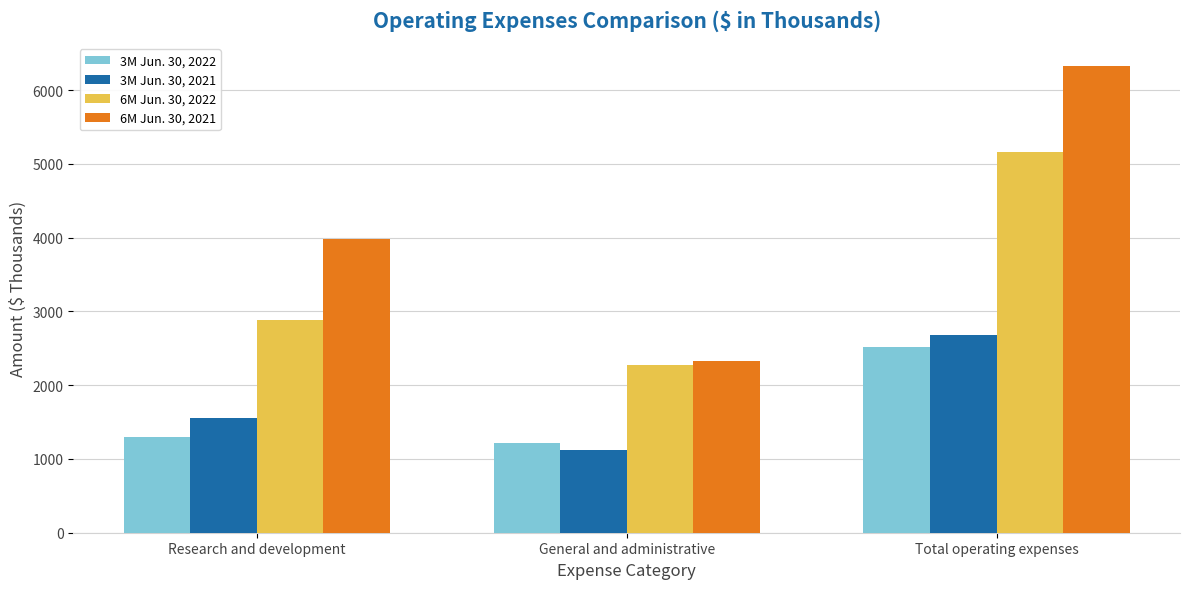

What is the sum of the 3M Jun. 30, 2021 values at Total operating expenses and Research and development?

4243